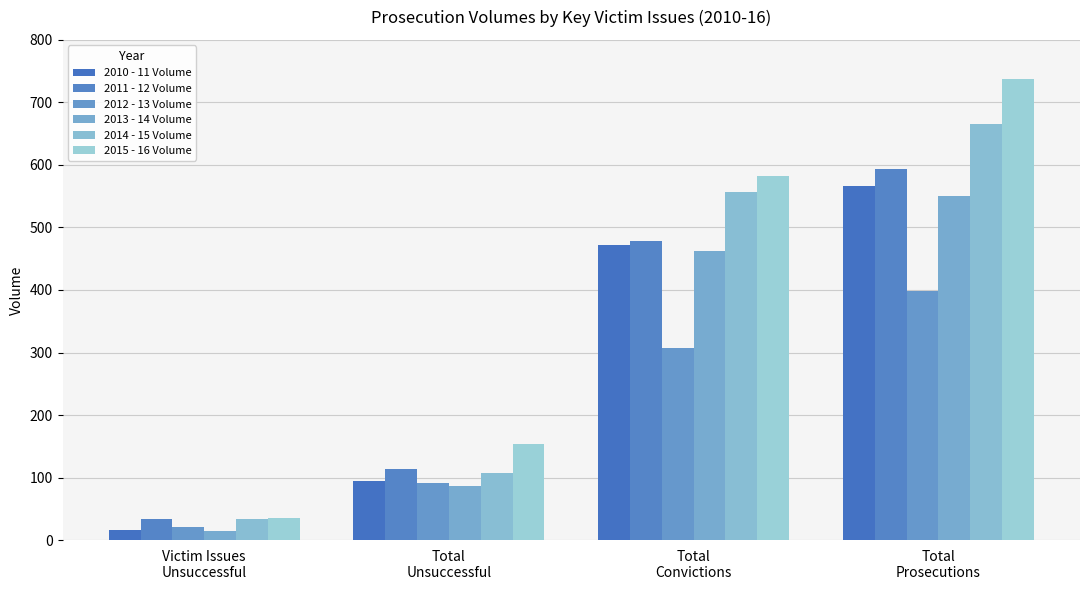

Reading left to right, extract all data points from this chart.

2010 - 11 Volume: 16	94	472	566
2011 - 12 Volume: 33	114	479	593
2012 - 13 Volume: 21	91	308	399
2013 - 14 Volume: 14	87	463	550
2014 - 15 Volume: 33	108	557	665
2015 - 16 Volume: 36	154	583	737